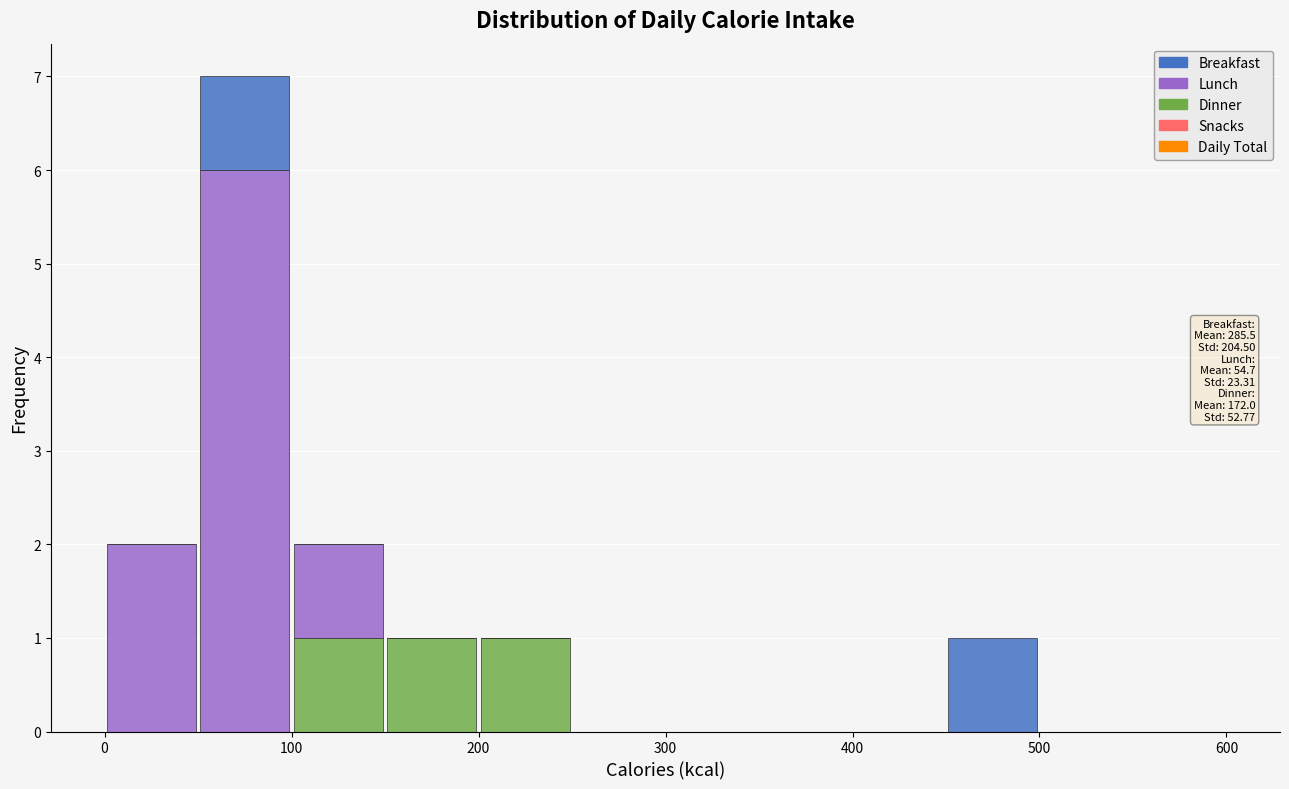

Which range on the x-axis has the tallest stacked bar (by total height)?

50 to 100